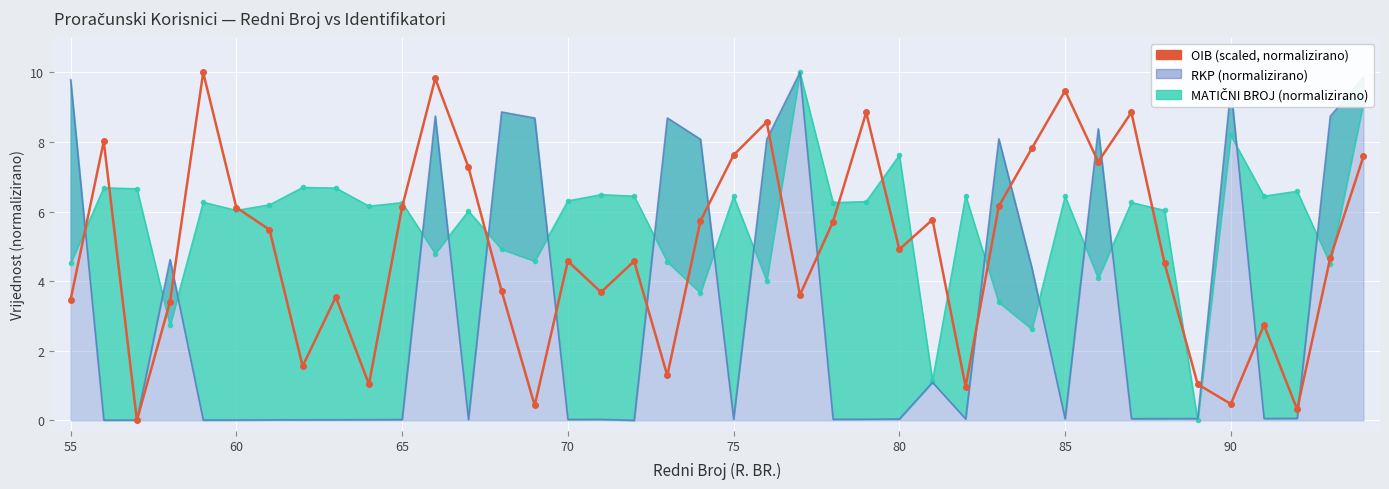

How many times do MATIČNI BROJ line and RKP line cross each other?

17